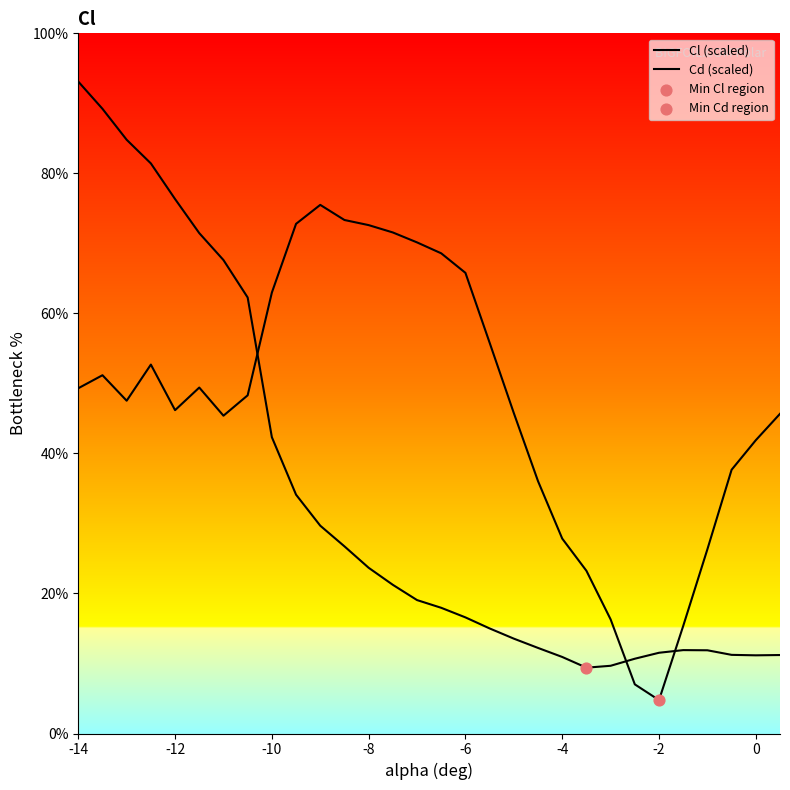

Is the value of Cd (scaled) at 10 greater than the value of Cl (scaled) at -2?

No